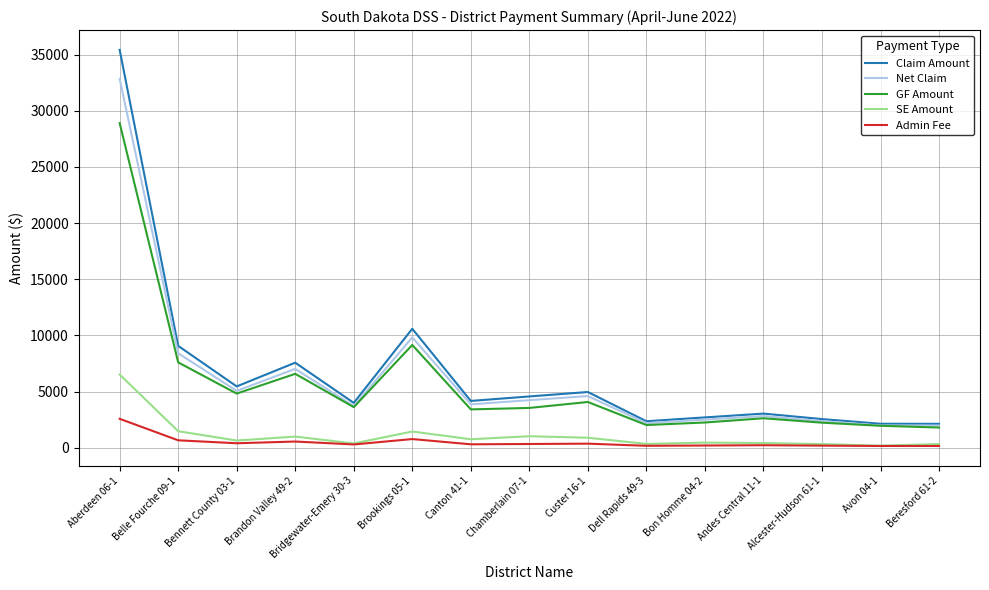

At how many categories does at least one series exceed 7144?

4